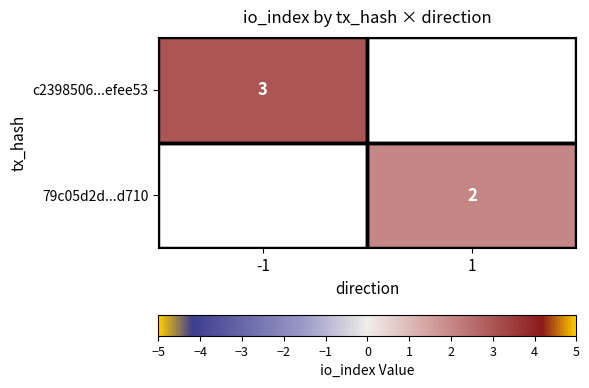

Is the value of c2398506...efee53 at -1 greater than the value of 79c05d2d...d710 at 1?

Yes